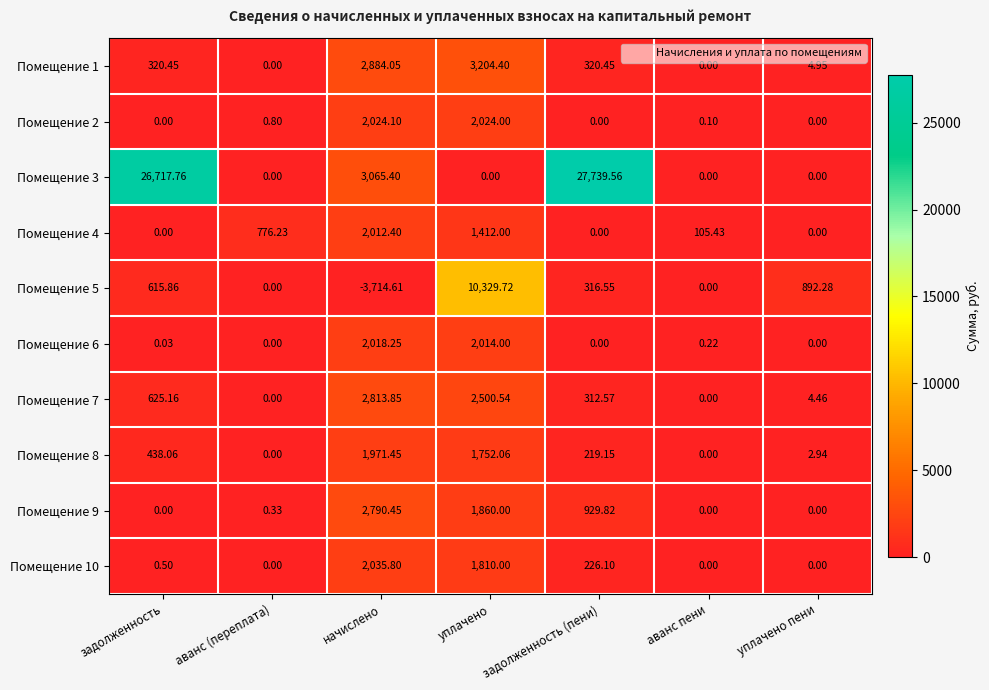

What is the spread (max minus min) of values at уплачено?

10329.7